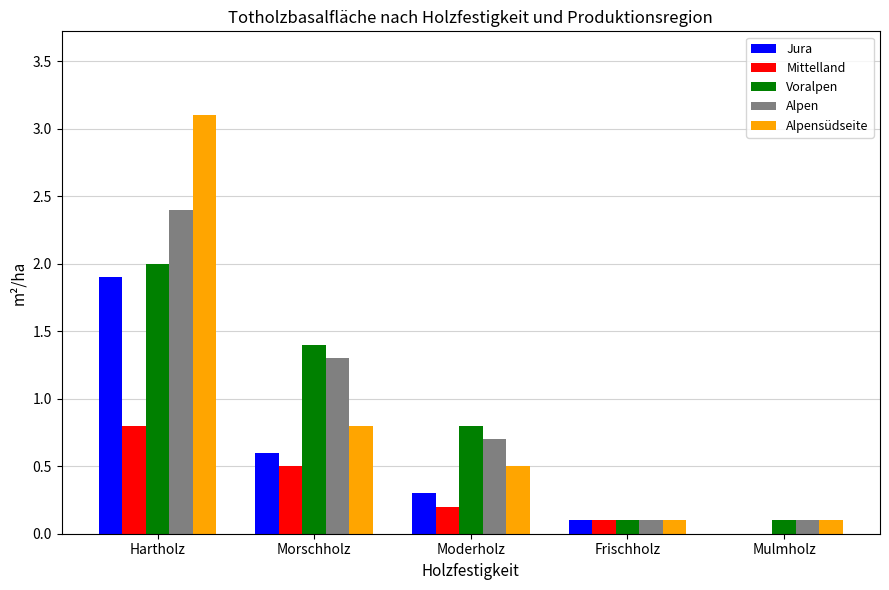

The value of Mittelland at Morschholz is 0.5. True or false?

True